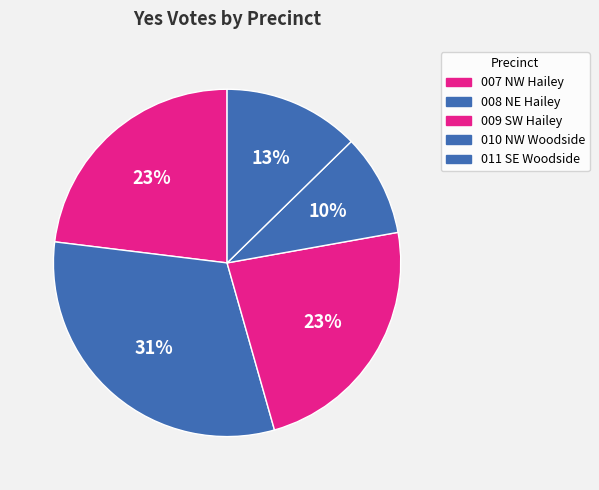

How many slices are in this pie chart?

5